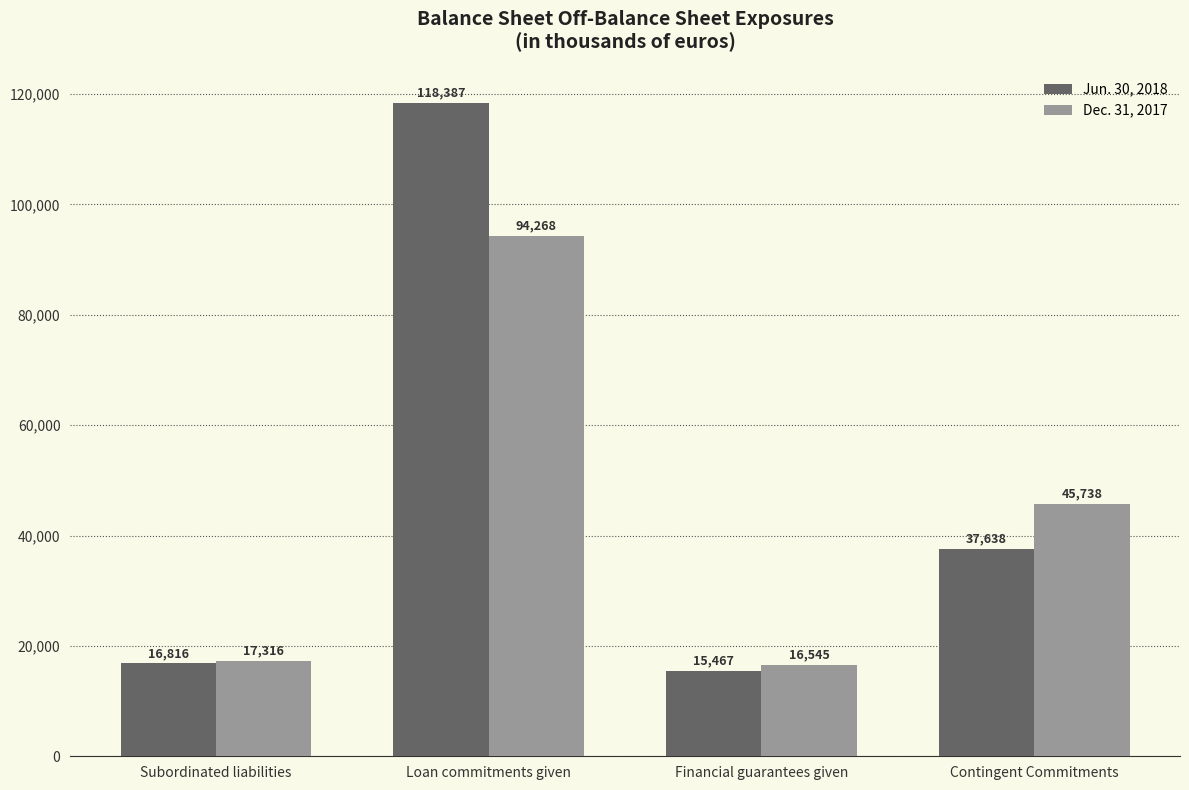

At which category does the chart reach its minimum across all series?

Financial guarantees given